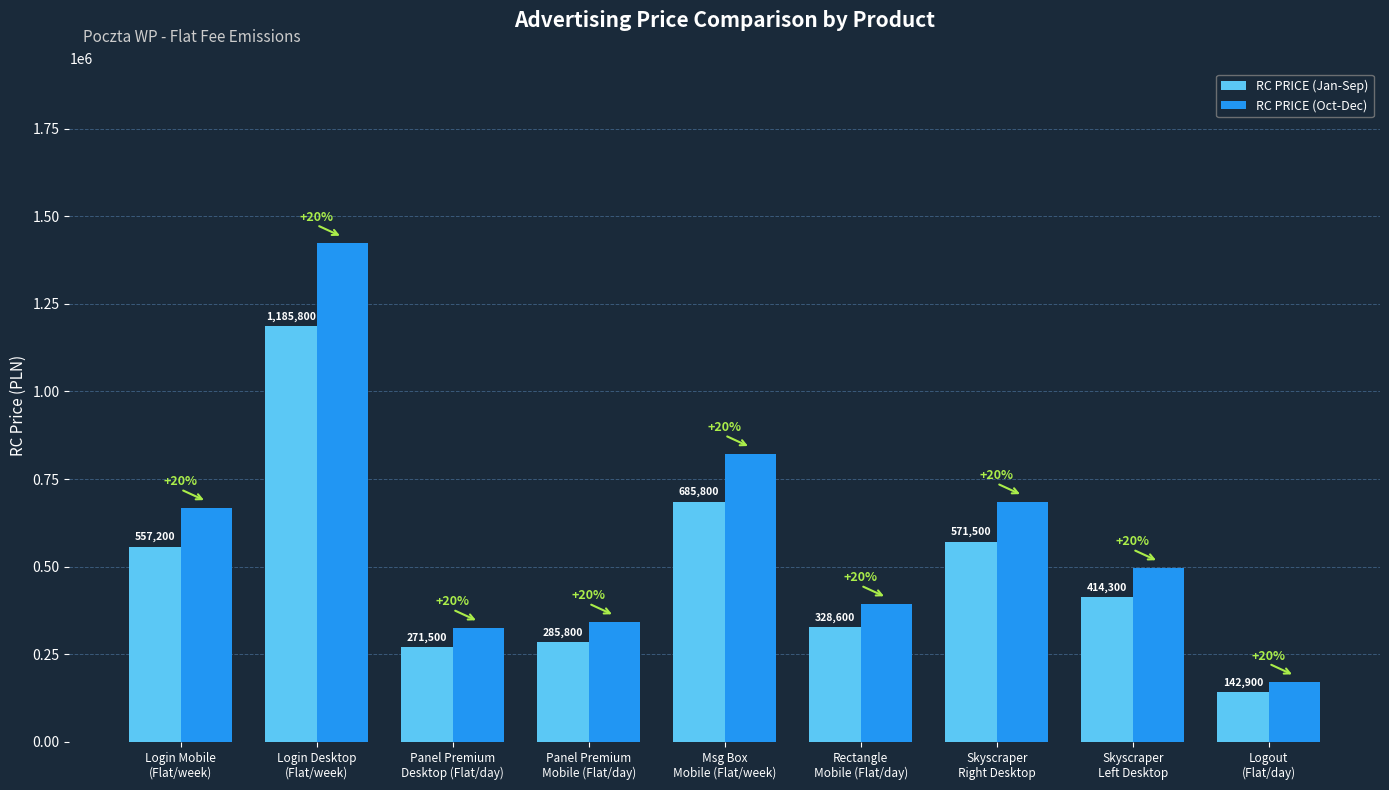

Which category has the lowest value in the RC PRICE (Oct-Dec) series?

Logout
(Flat/day)